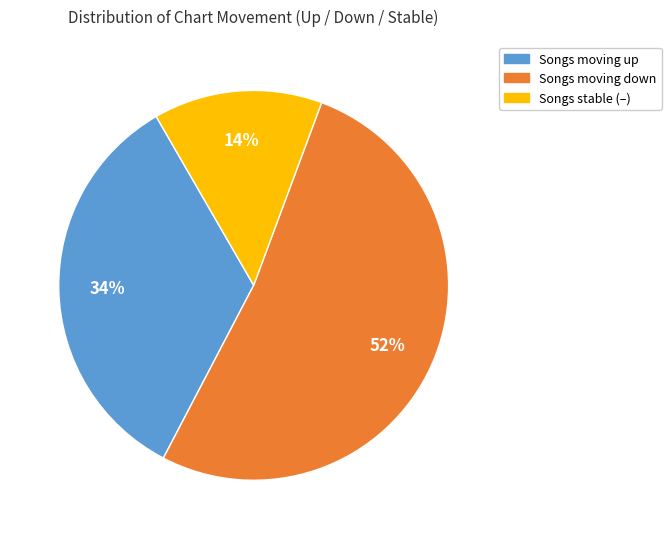

Is there a majority slice in this chart?

Yes